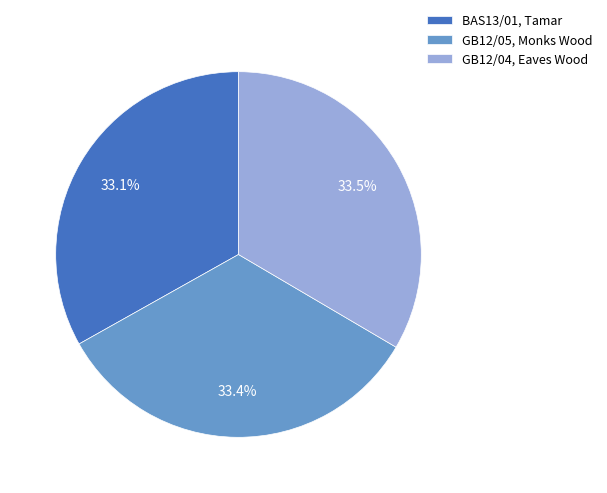

Do GB12/05, Monks Wood and GB12/04, Eaves Wood together represent more than half of the pie?

Yes